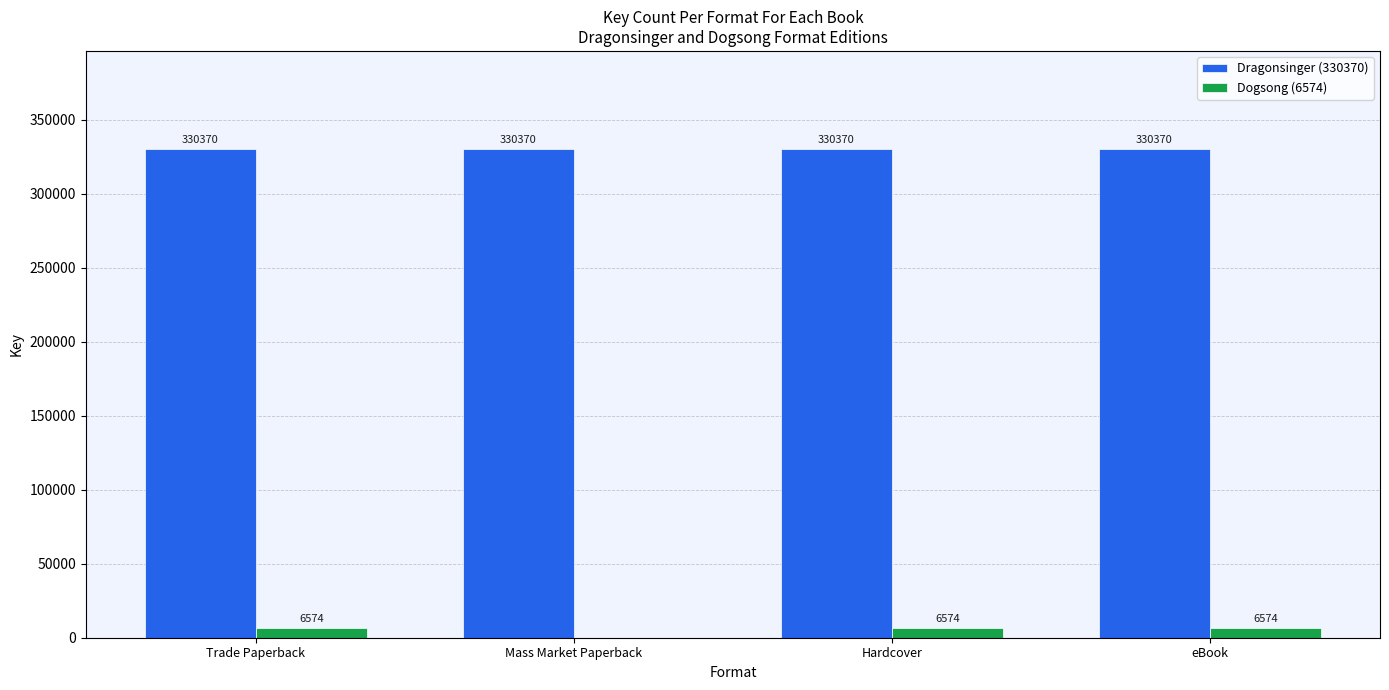

Which series has the largest total across all categories?

Dragonsinger (330370)